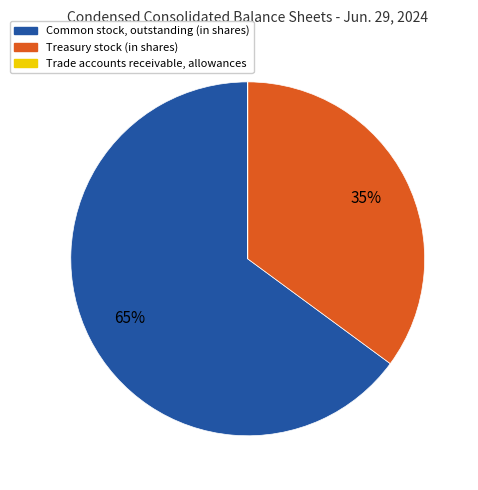

To the nearest percent, what is the difference between the largest and smallest slice percentages?

65%